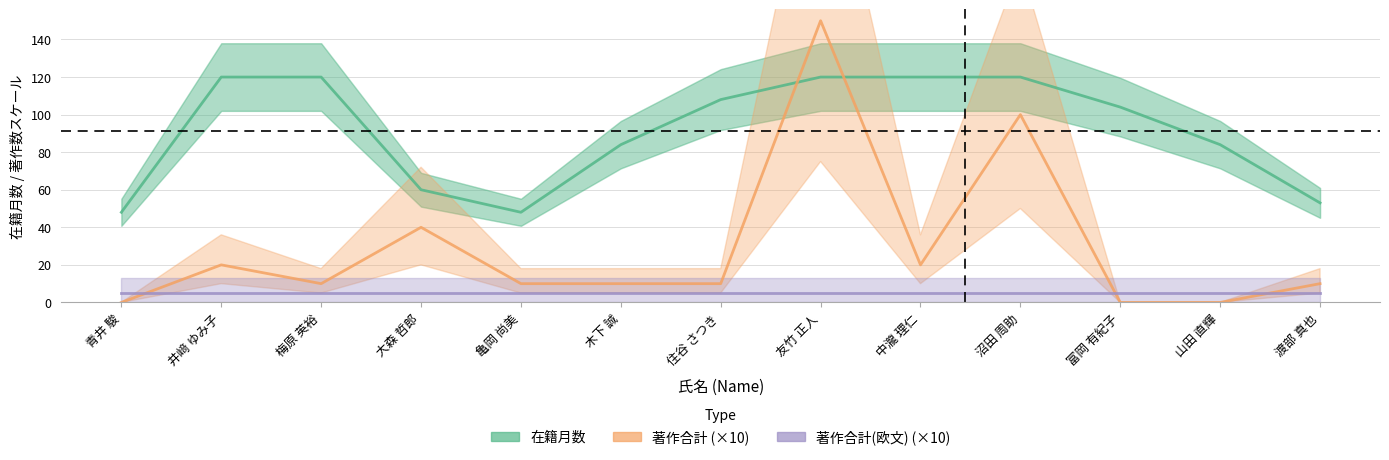

List the series in order of their peak value, highest first.

著作合計 (×10), 在籍月数, 著作合計(欧文) (×10)